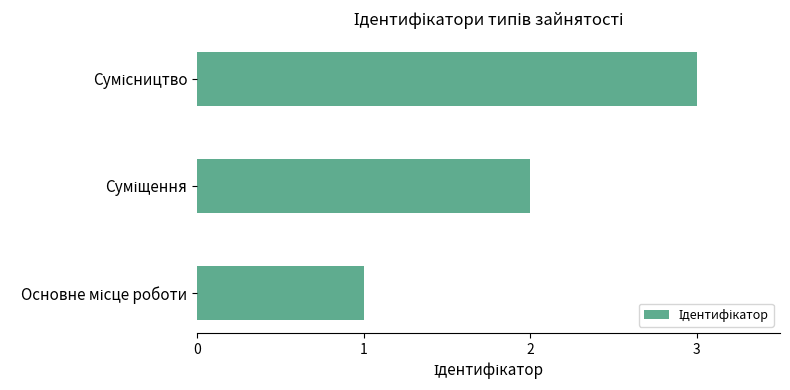

What is the greatest value displayed?

3